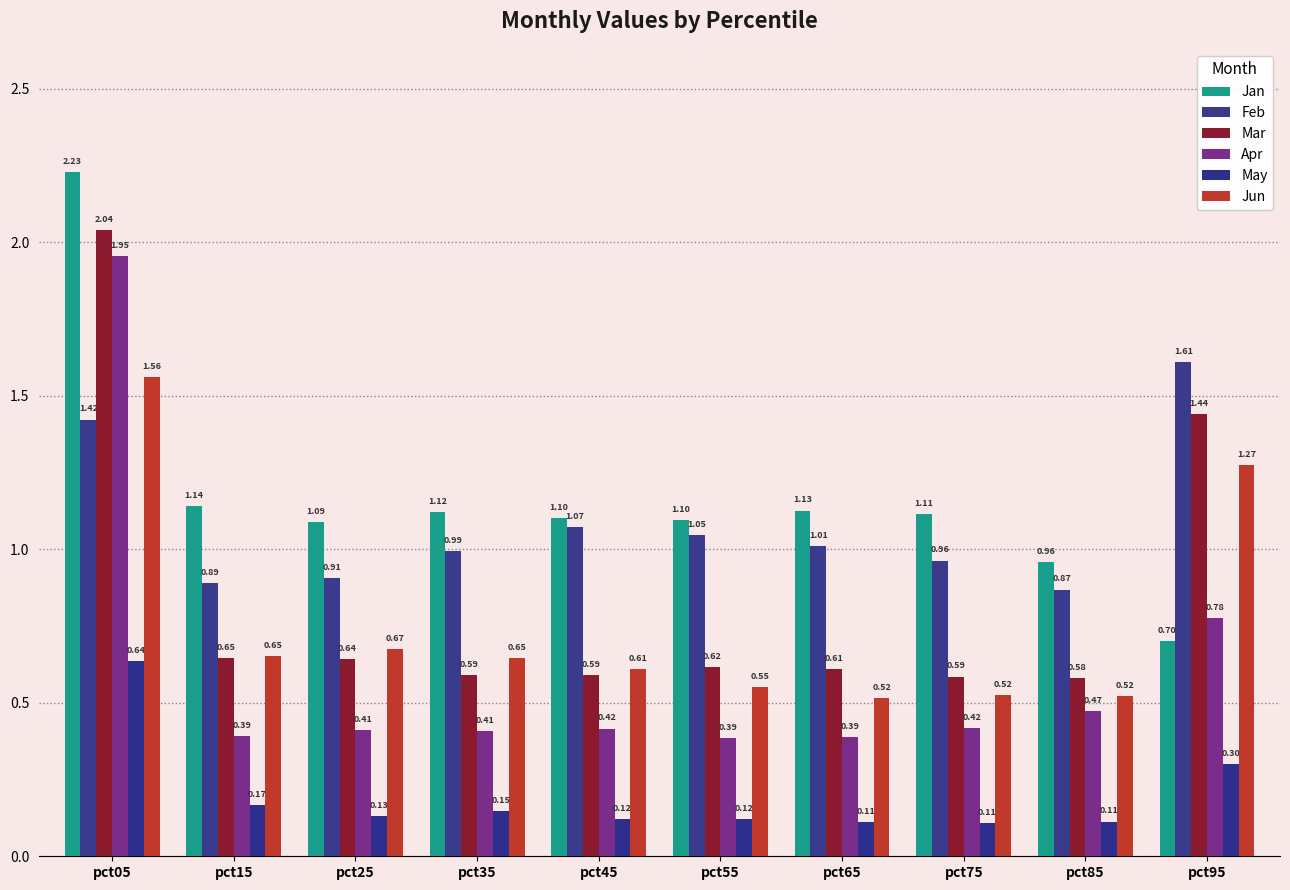

Is it true that May equals 0.1 at pct25?

True